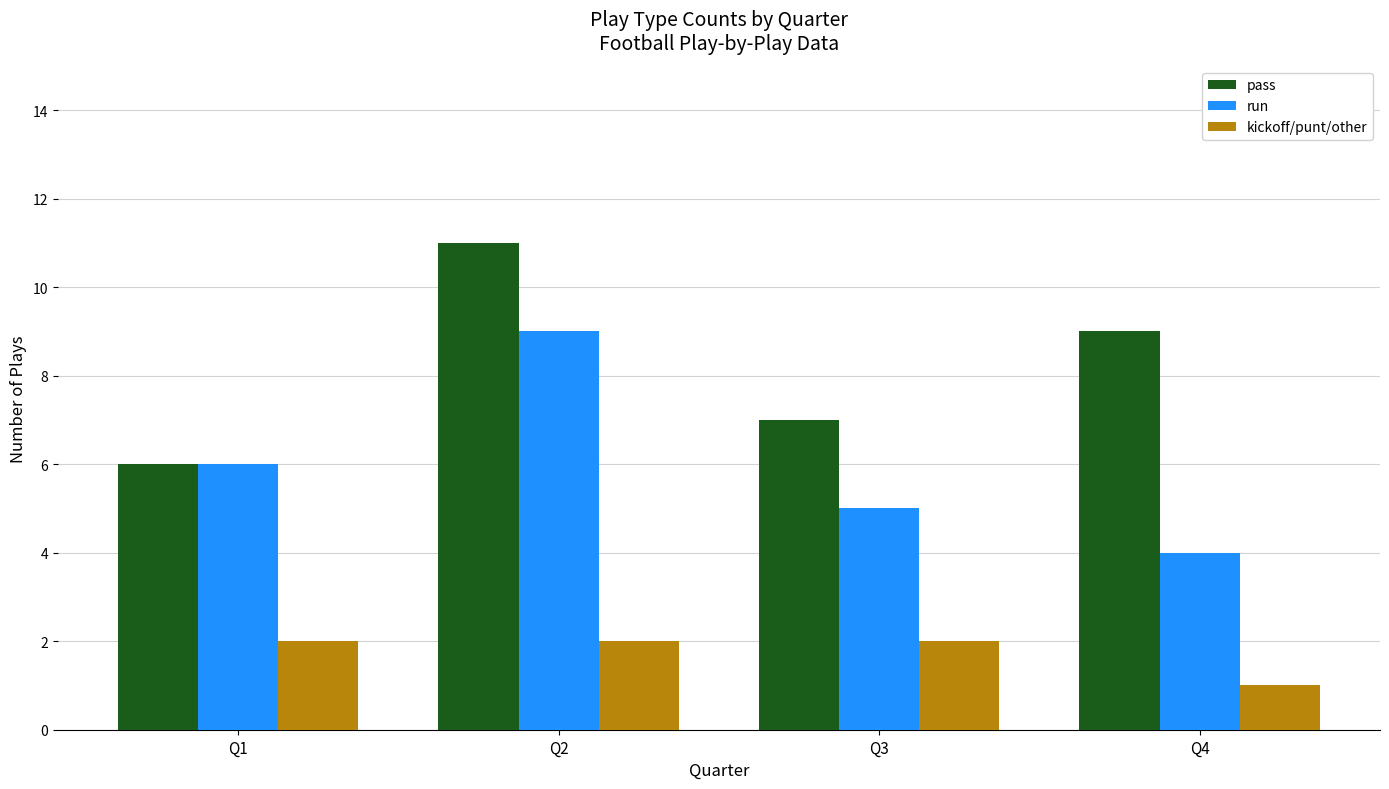

What is the sum of all kickoff/punt/other values?

7